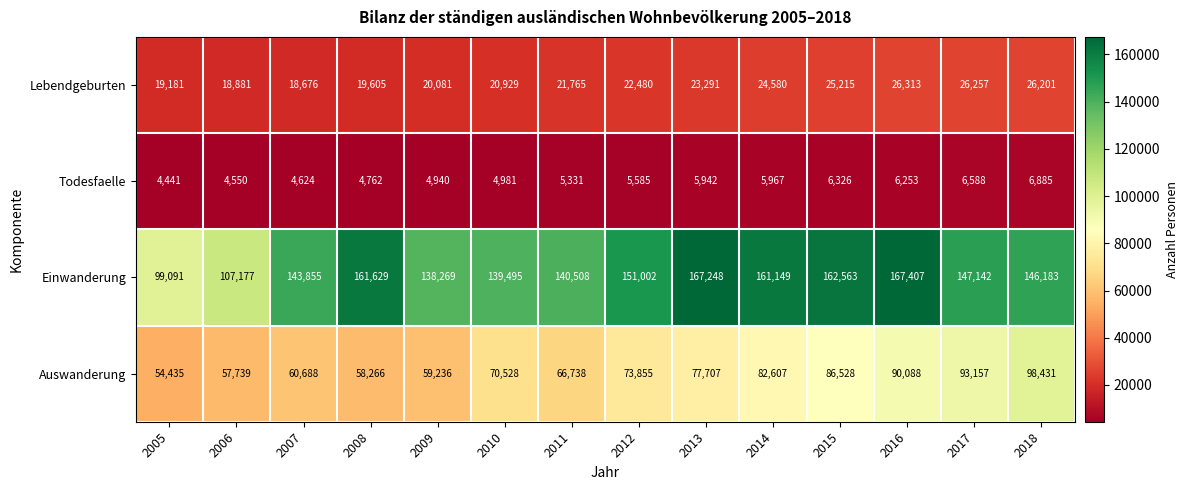

Read the Auswanderung value at 2012.

73855